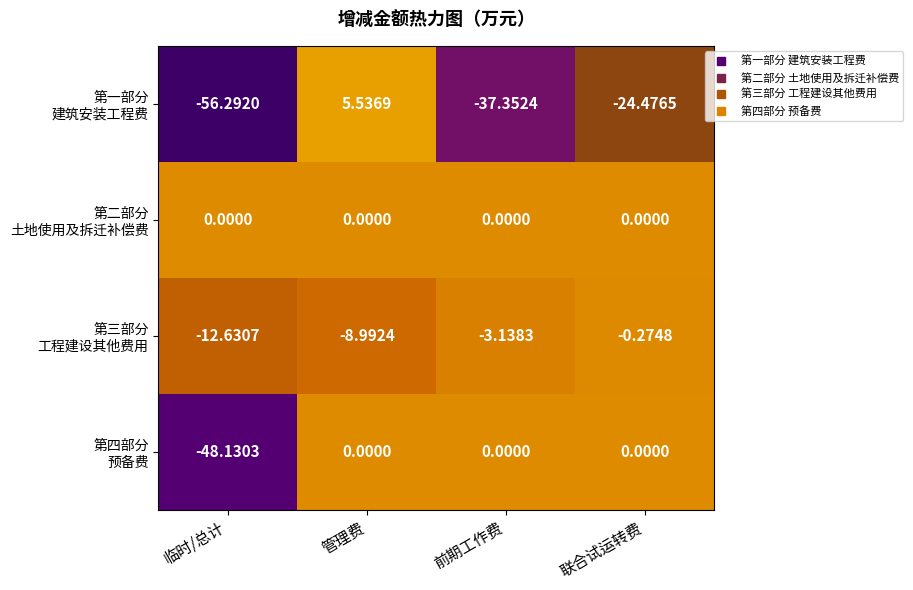

At which category does the chart reach its minimum across all series?

临时/总计